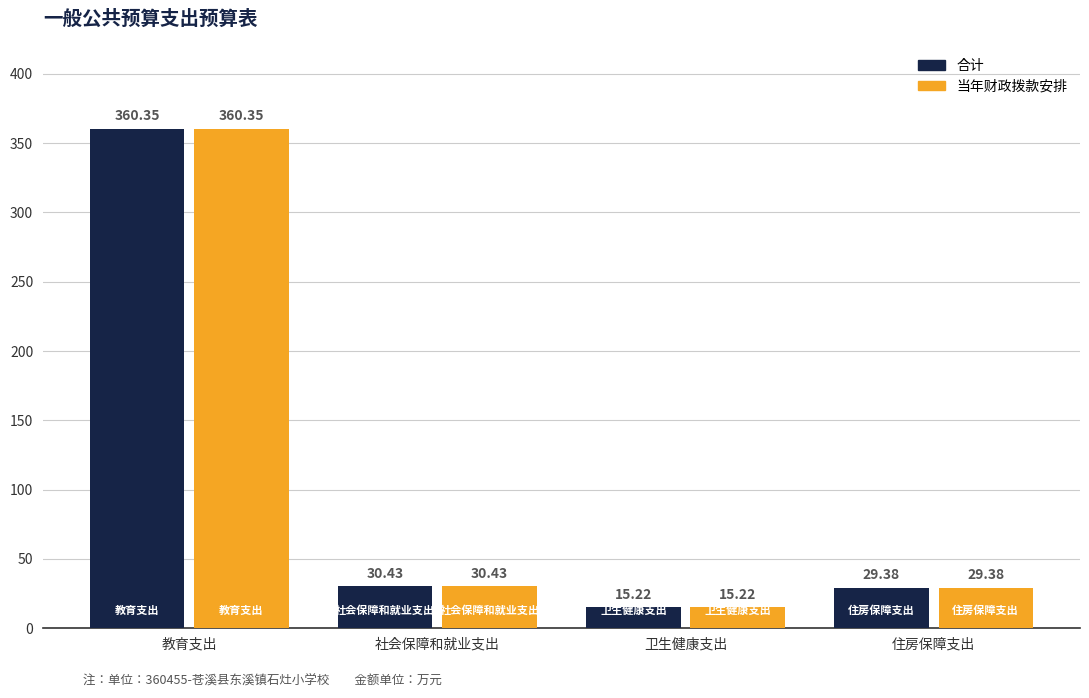

What is the value of the 合计 bar at the 1st from the left?

360.4